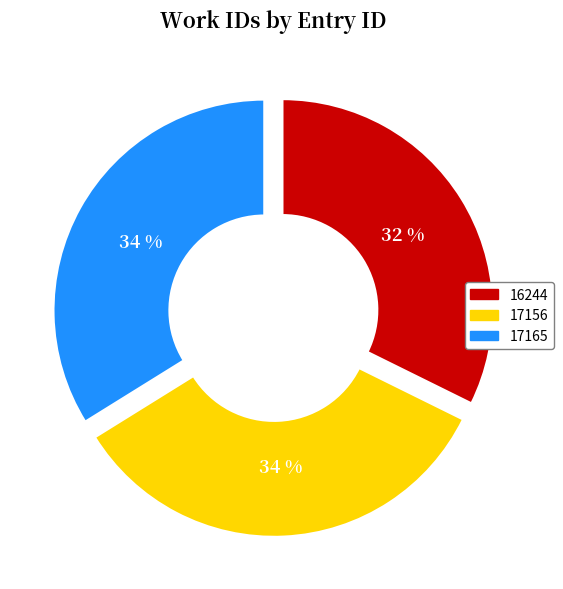

Does any single category account for the majority?

No